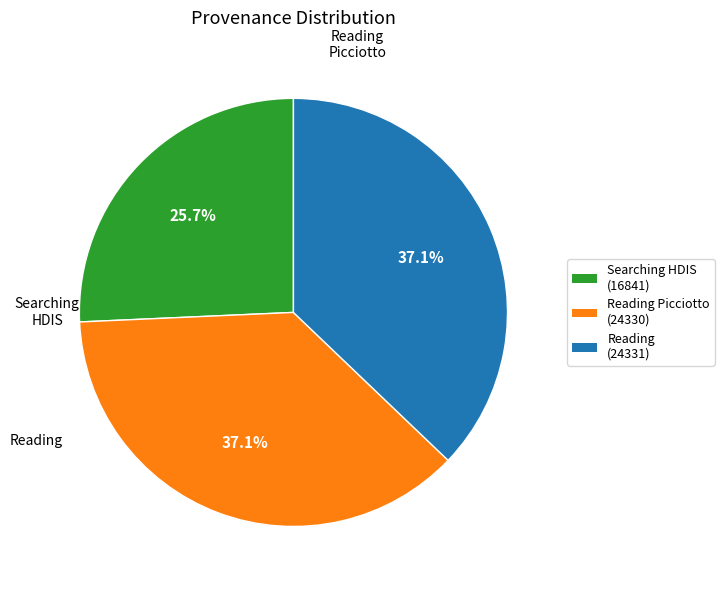

Does any single category account for the majority?

No